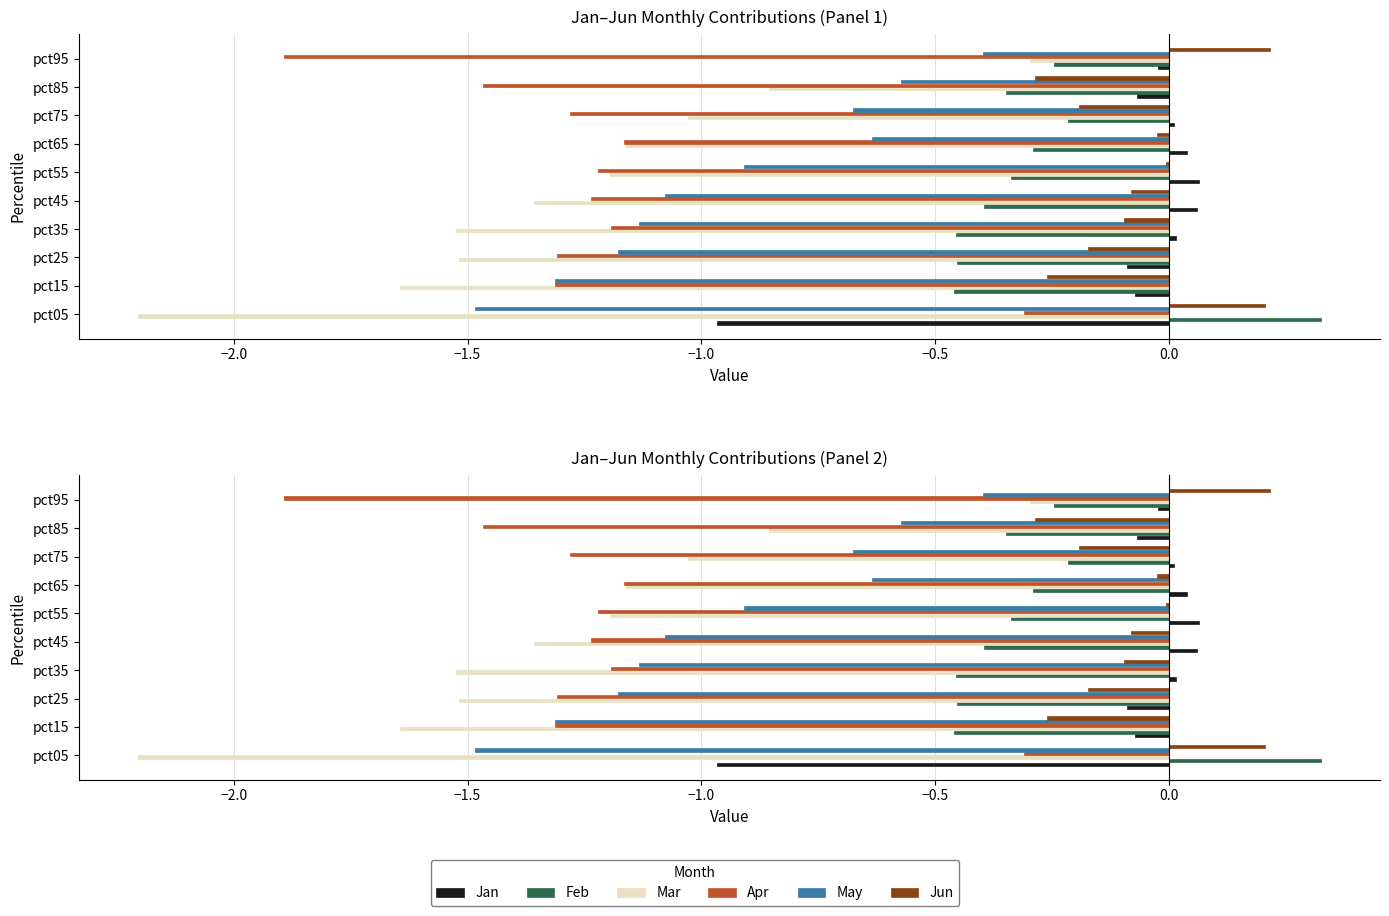

Which series has the largest total across all categories?

Jun